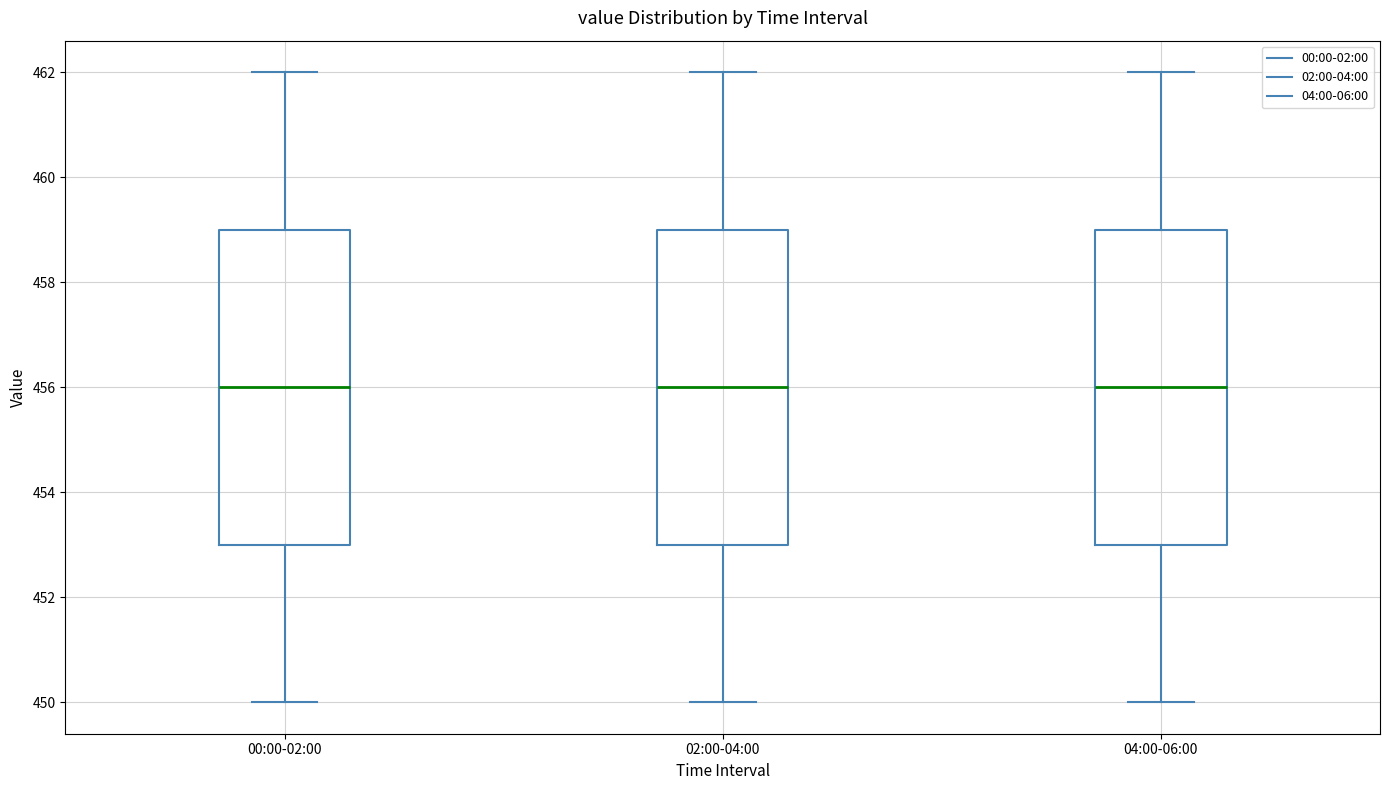

Reading left to right, read every box against the y-axis: the position of its median line, the range the box covers, and the ends of its whiskers. The values are not printed on the chart, so give them approximately, as read against the axis.

00:00-02:00: median 456, box 453 to 459, whiskers 450 to 462
02:00-04:00: median 456, box 453 to 459, whiskers 450 to 462
04:00-06:00: median 456, box 453 to 459, whiskers 450 to 462